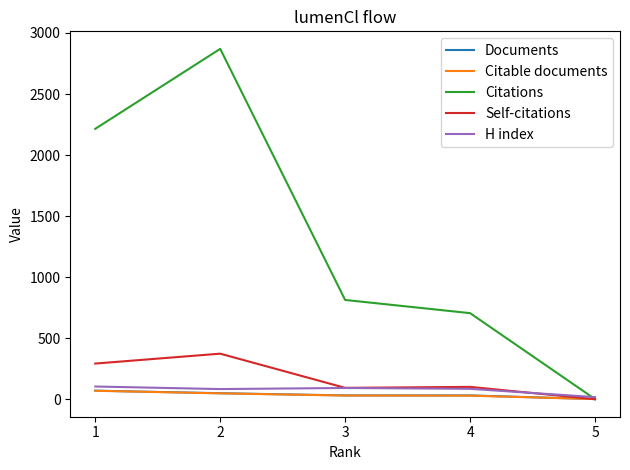

What is the maximum value for Documents?

70